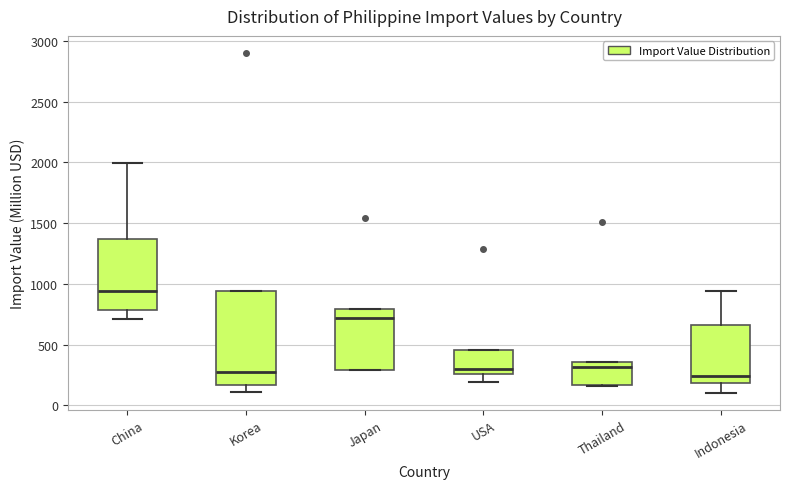

Reading left to right, read every box against the y-axis: the position of its median line, the range the box covers, and the ends of its whiskers. The values are not printed on the chart, so give them approximately, as read against the axis.

China: median 950, box 800 to 1350, whiskers 700 to 2000
Korea: median 250, box 150 to 950, whiskers 100 to 950
Japan: median 700, box 300 to 800, whiskers 300 to 800
USA: median 300, box 250 to 450, whiskers 200 to 450
Thailand: median 300, box 150 to 350, whiskers 150 to 350
Indonesia: median 250, box 200 to 650, whiskers 100 to 950